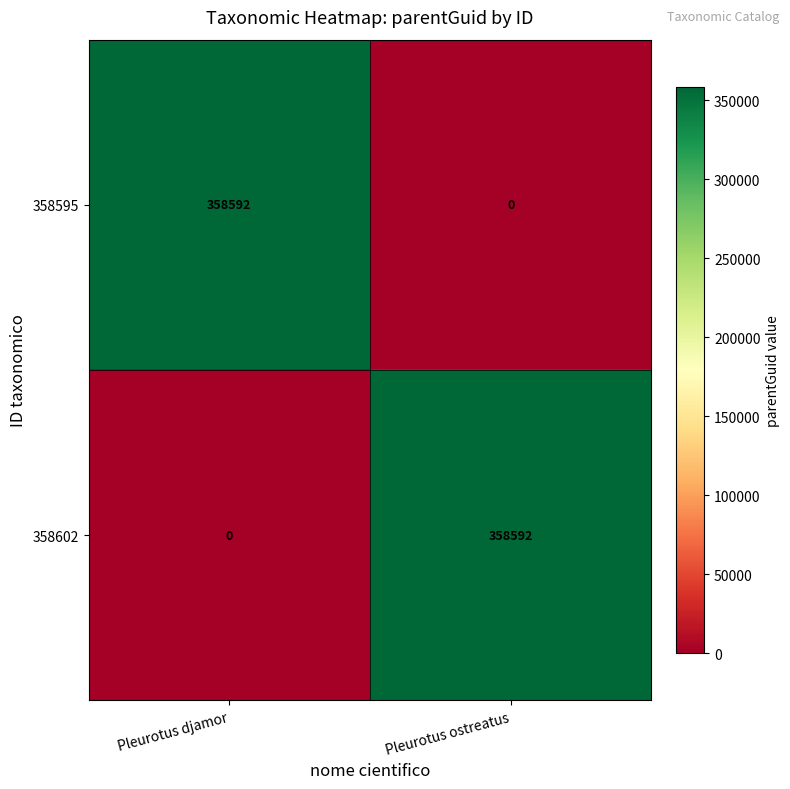

Where is 358602 nearest to the value 179296?

Pleurotus djamor